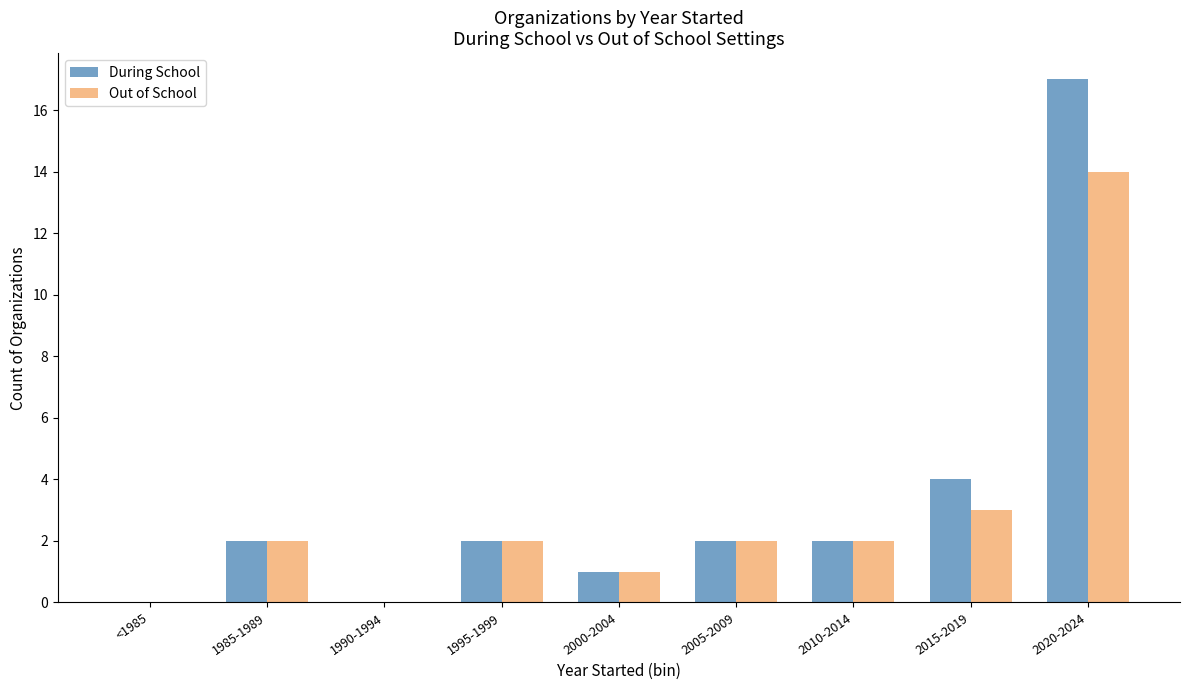

Between 2015-2019 and 2020-2024, which series saw the biggest shift?

During School